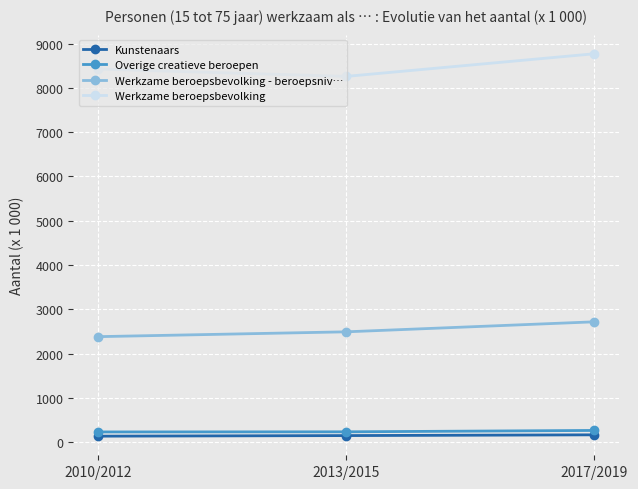

True or false: Werkzame beroepsbevolking - beroepsniv… has a value of 3886 at 2013/2015.

False